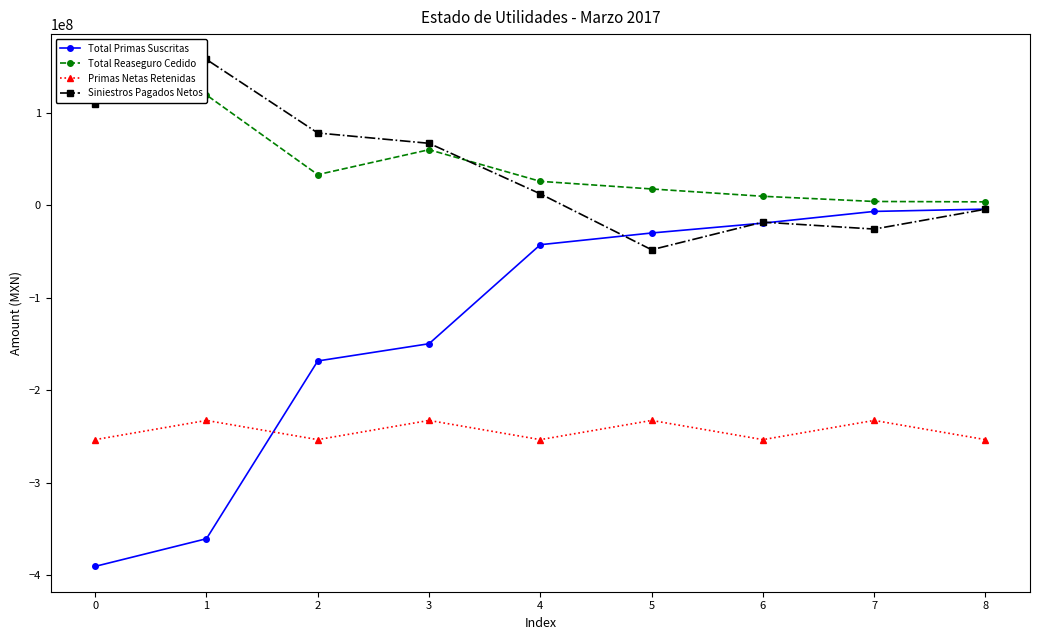

What is the total value across all series at 6?

-281164546.4